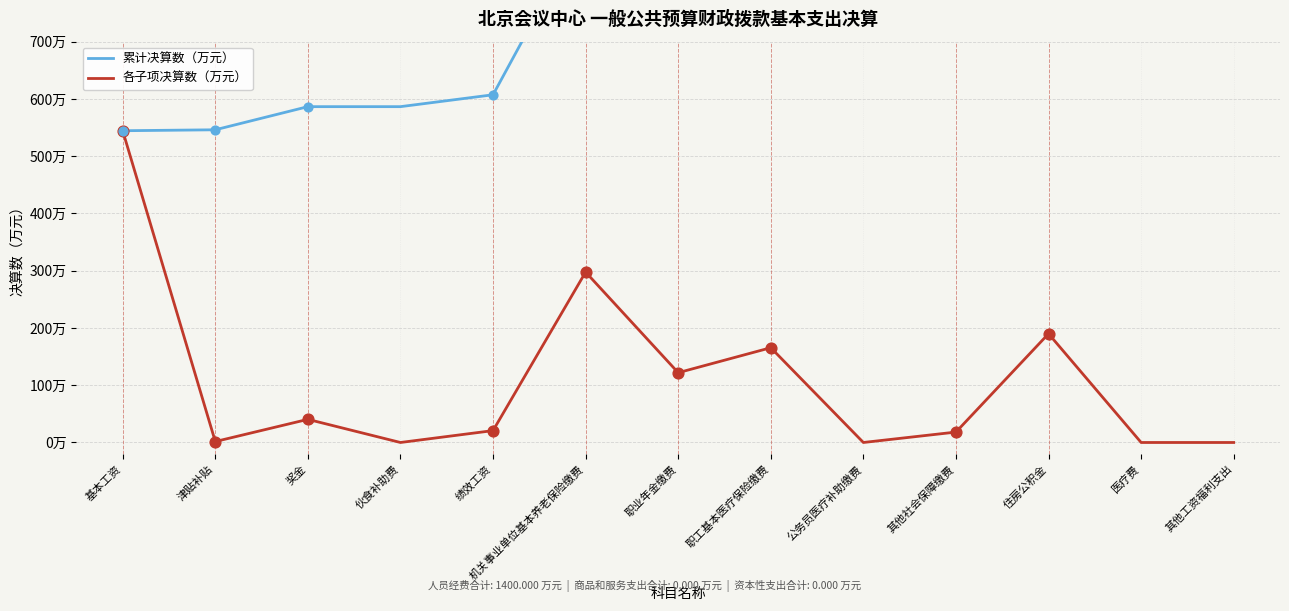

Is the value of 各子项决算数（万元） at 津贴补贴 greater than the value of 累计决算数（万元） at 基本工资?

No